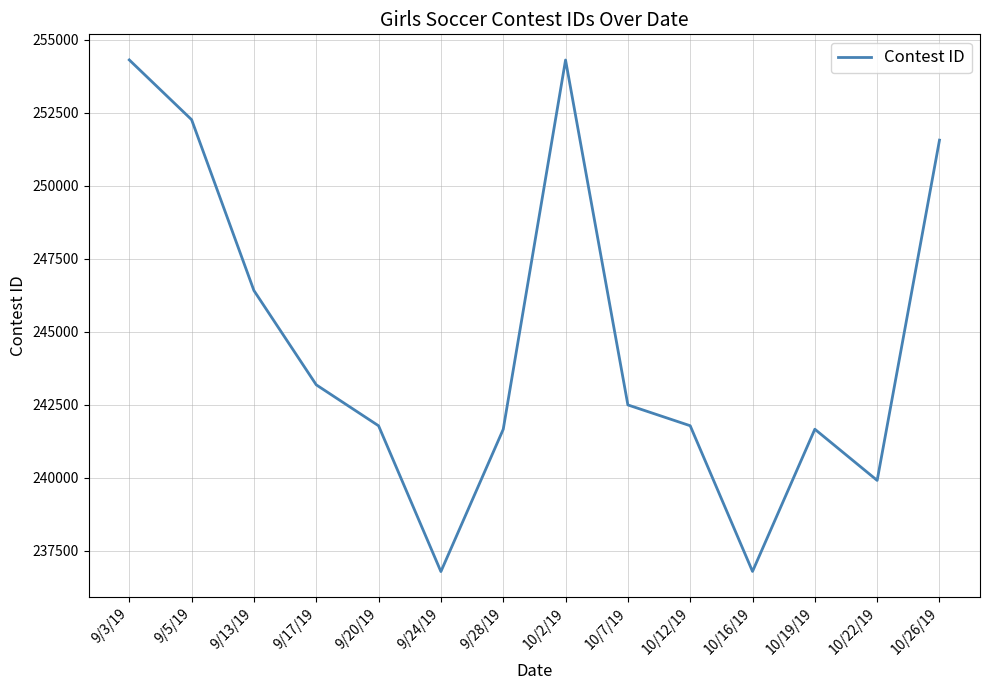

What is the sum of the values at 10/12/19 and 9/20/19?

483568